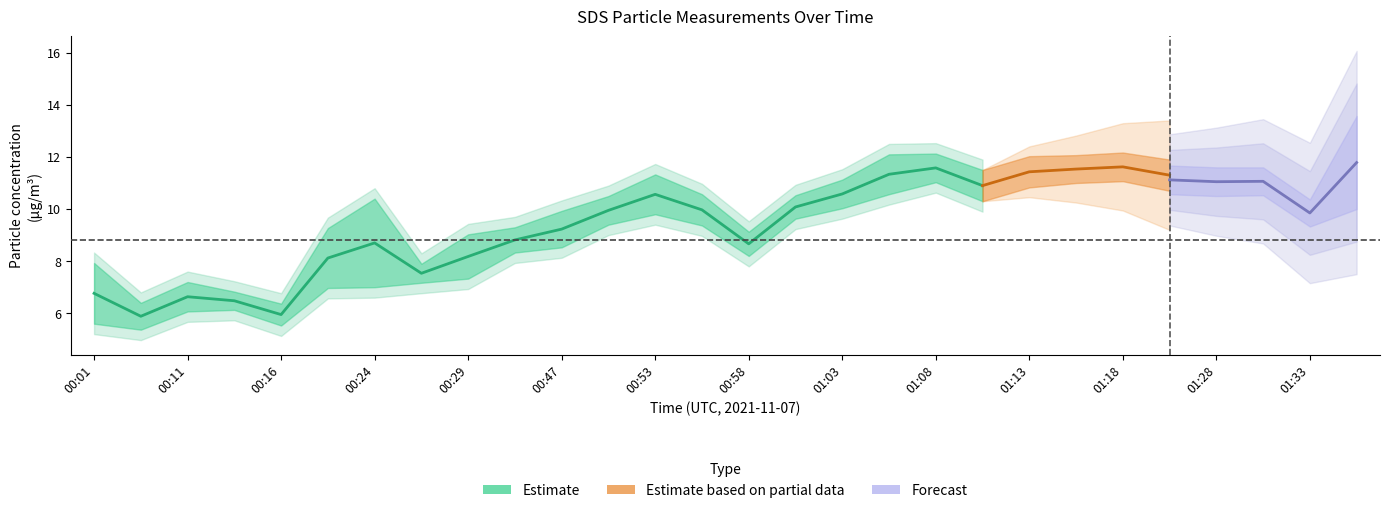

Where is the first local minimum?

00:03